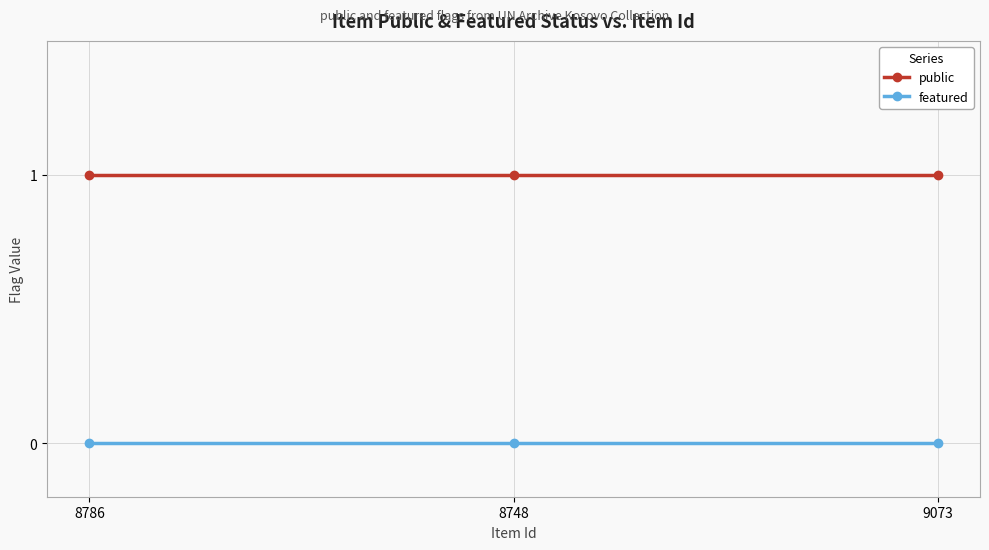

The featured series shows 0 at 8786. True or false?

True